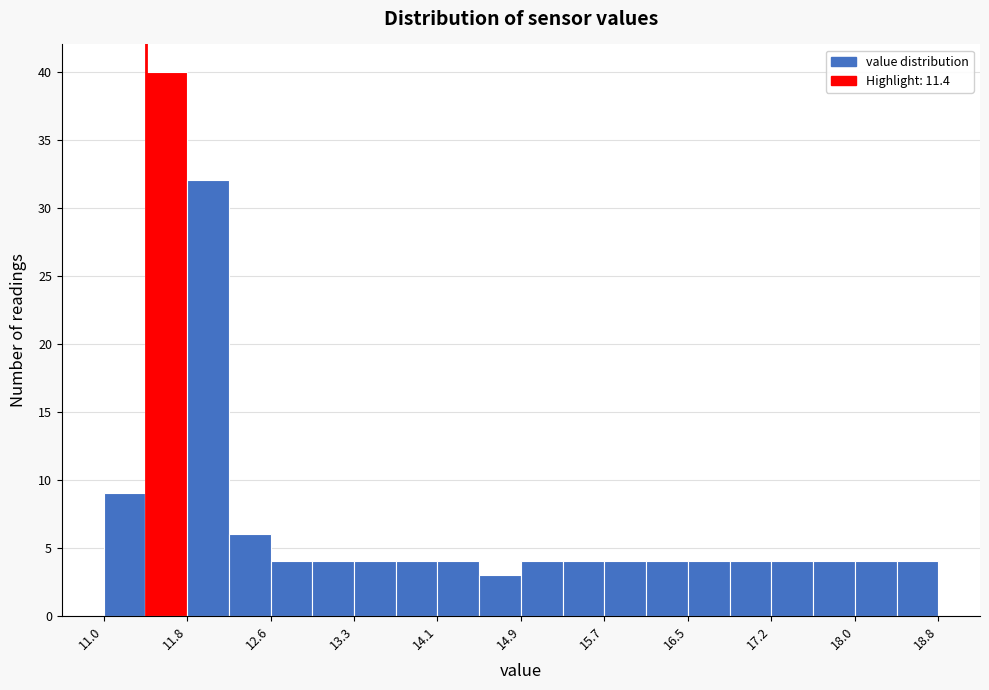

Read against the x-axis, roughly where is the centre of the tallest bar?

11.6